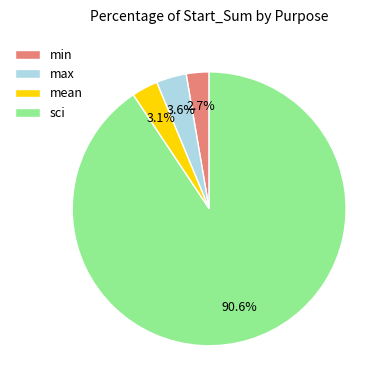

Which has a higher value, sci or min?

sci